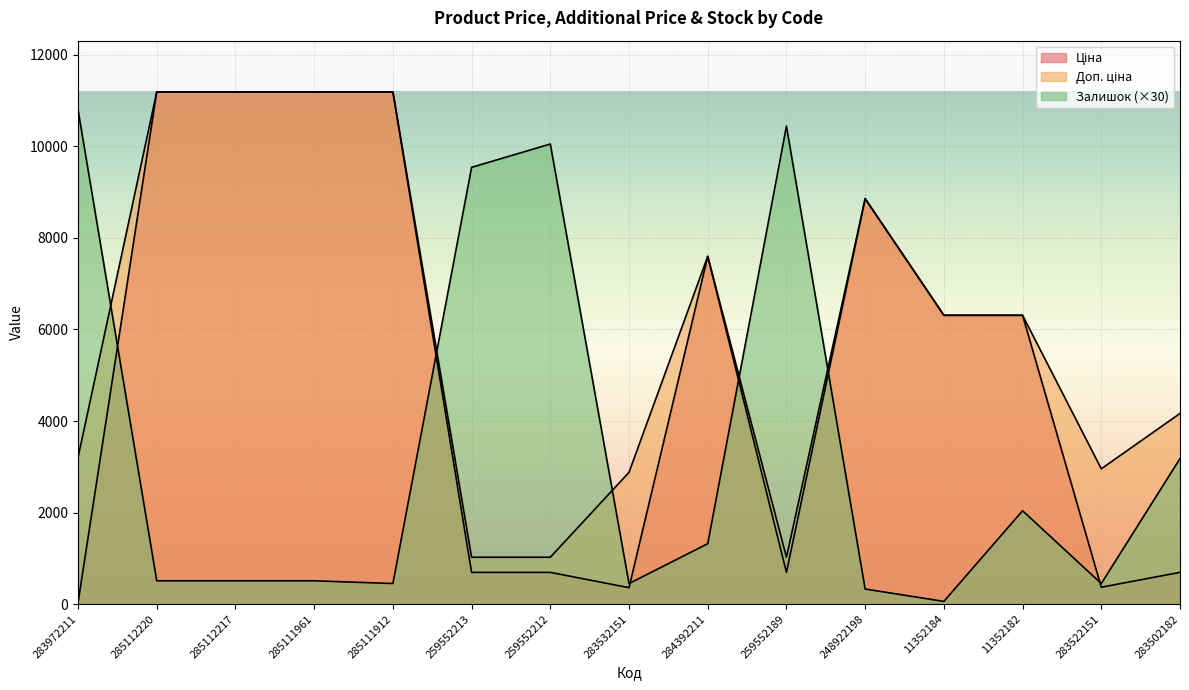

List the series in order of their peak value, highest first.

Ціна, Доп. ціна, Залишок